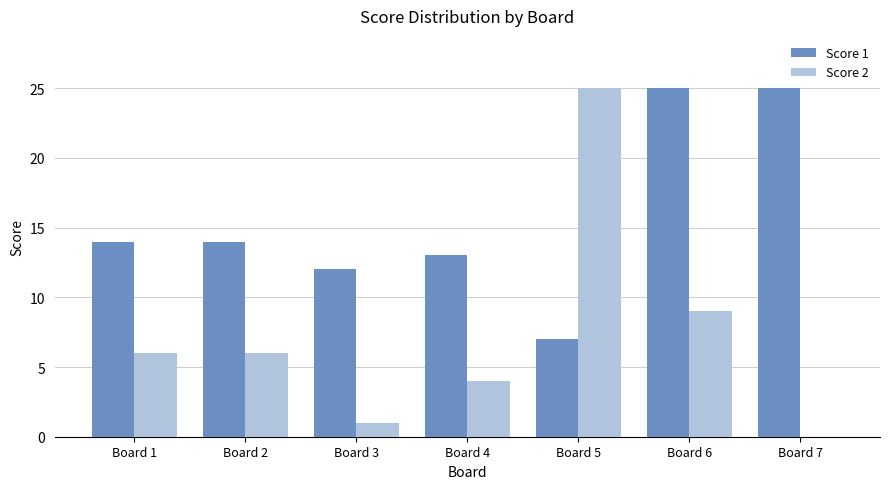

Is the value of Score 1 at Board 2 greater than the value of Score 2 at Board 2?

Yes